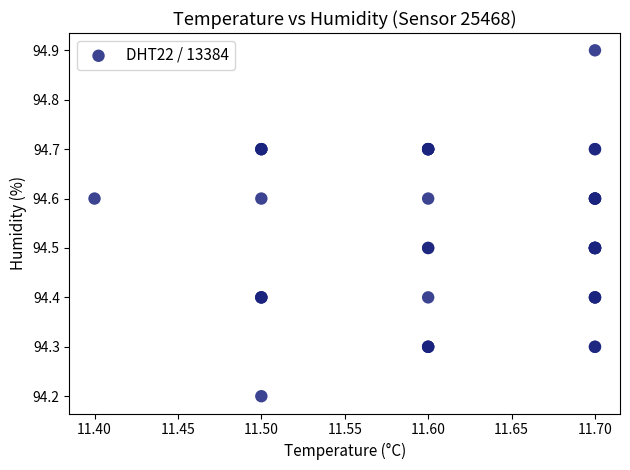

What Y value in the scatter plot is closest to 94?

94.2